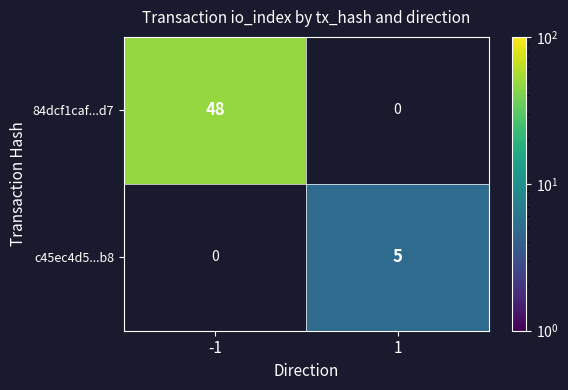

At -1, list the series in order from smallest to largest.

c45ec4d5...b8, 84dcf1caf...d7